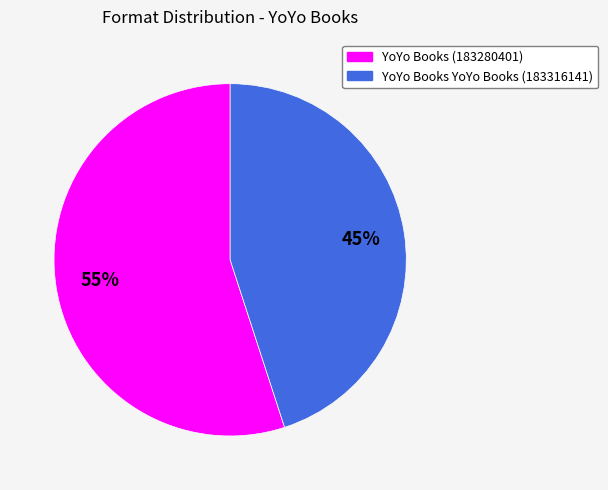

Approximately how many times larger is the value at YoYo Books (183280401) compared to YoYo Books YoYo Books (183316141)?

1.2